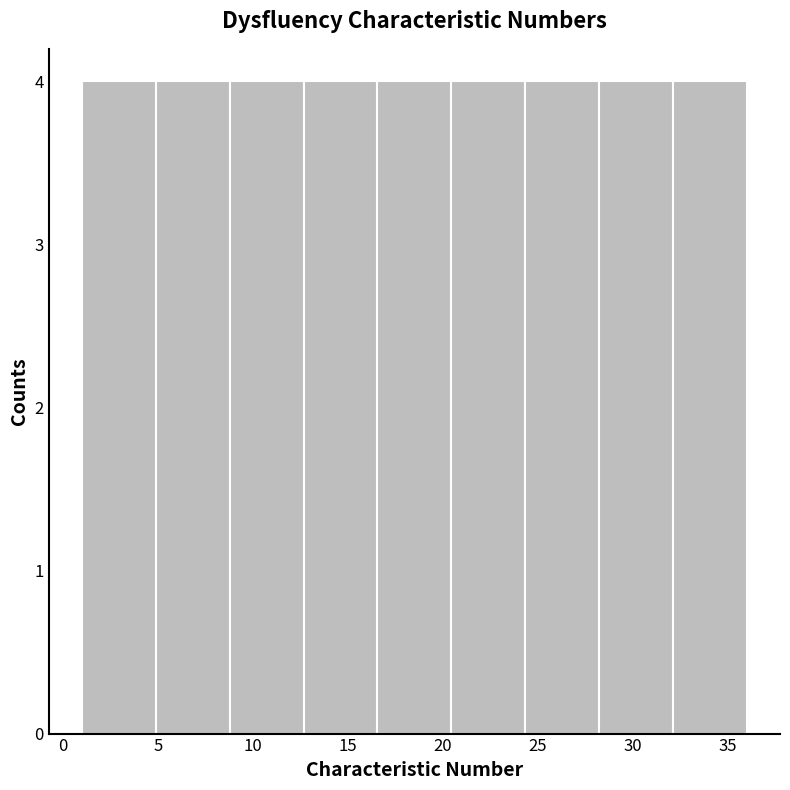

Reading left to right, transcribe this chart: for each bar, give the range it covers on the x-axis and its height. Neither the bar edges nor the heights are printed on the chart, so give them approximately, as read against the axes.

1.0 to 5.0: 4
5.0 to 9.0: 4
9.0 to 12.5: 4
12.5 to 16.5: 4
16.5 to 20.5: 4
20.5 to 24.5: 4
24.5 to 28.0: 4
28.0 to 32.0: 4
32.0 to 36.0: 4